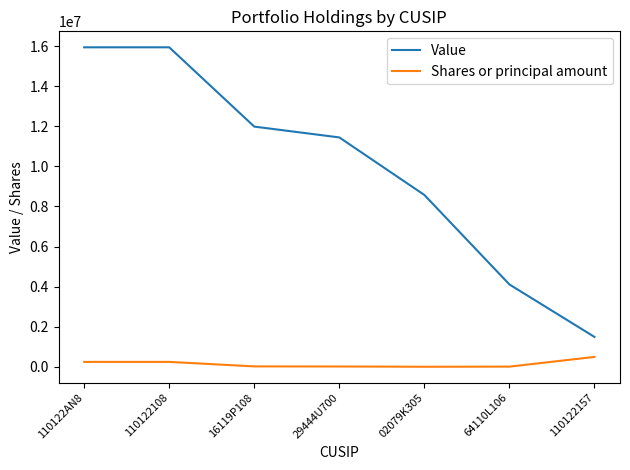

Is this an area chart (filled region under the line)?

No